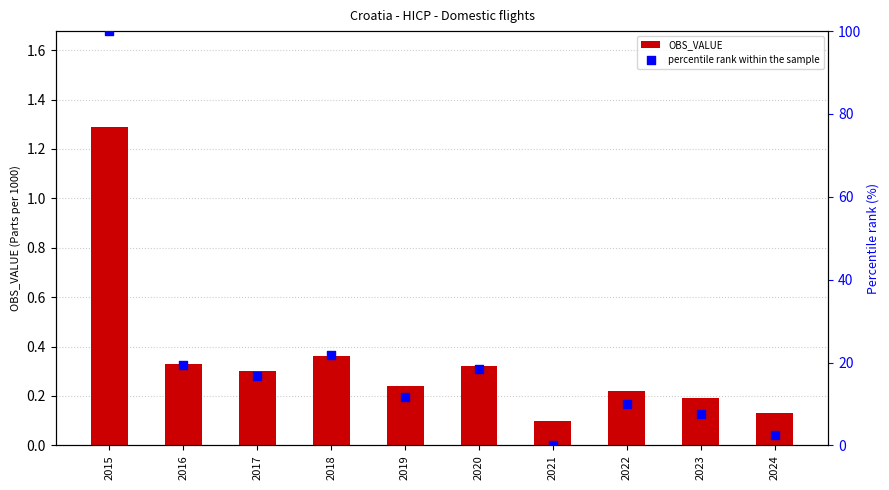

What is the total value across all series at 2021?

0.1